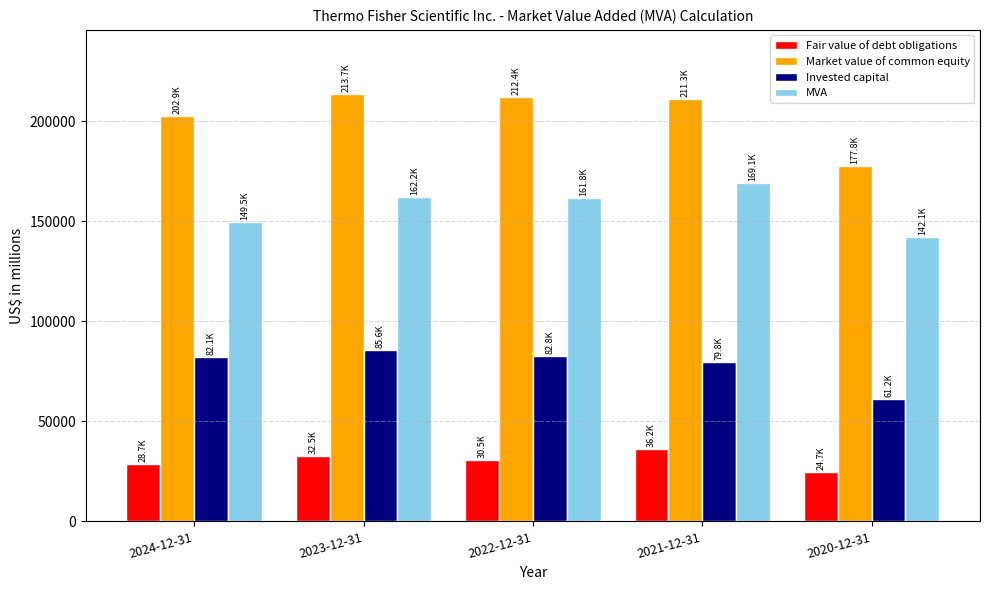

What is the total value across all series at 2022-12-31?

487436